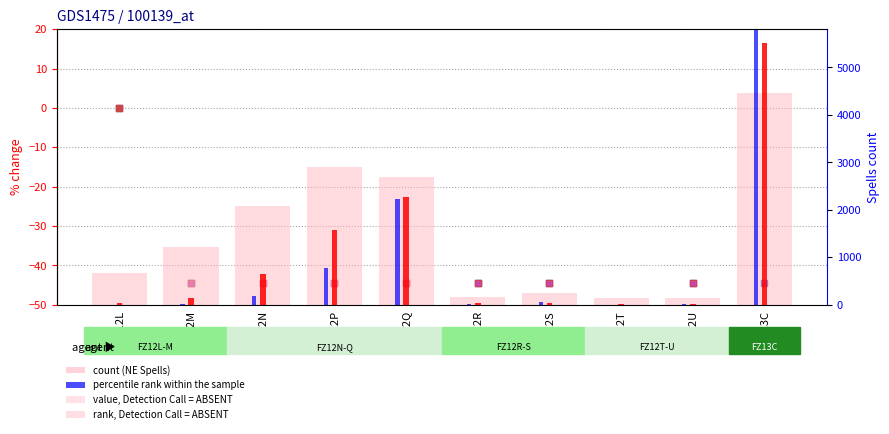

At which category is the sum across all series the highest?

FZ13C